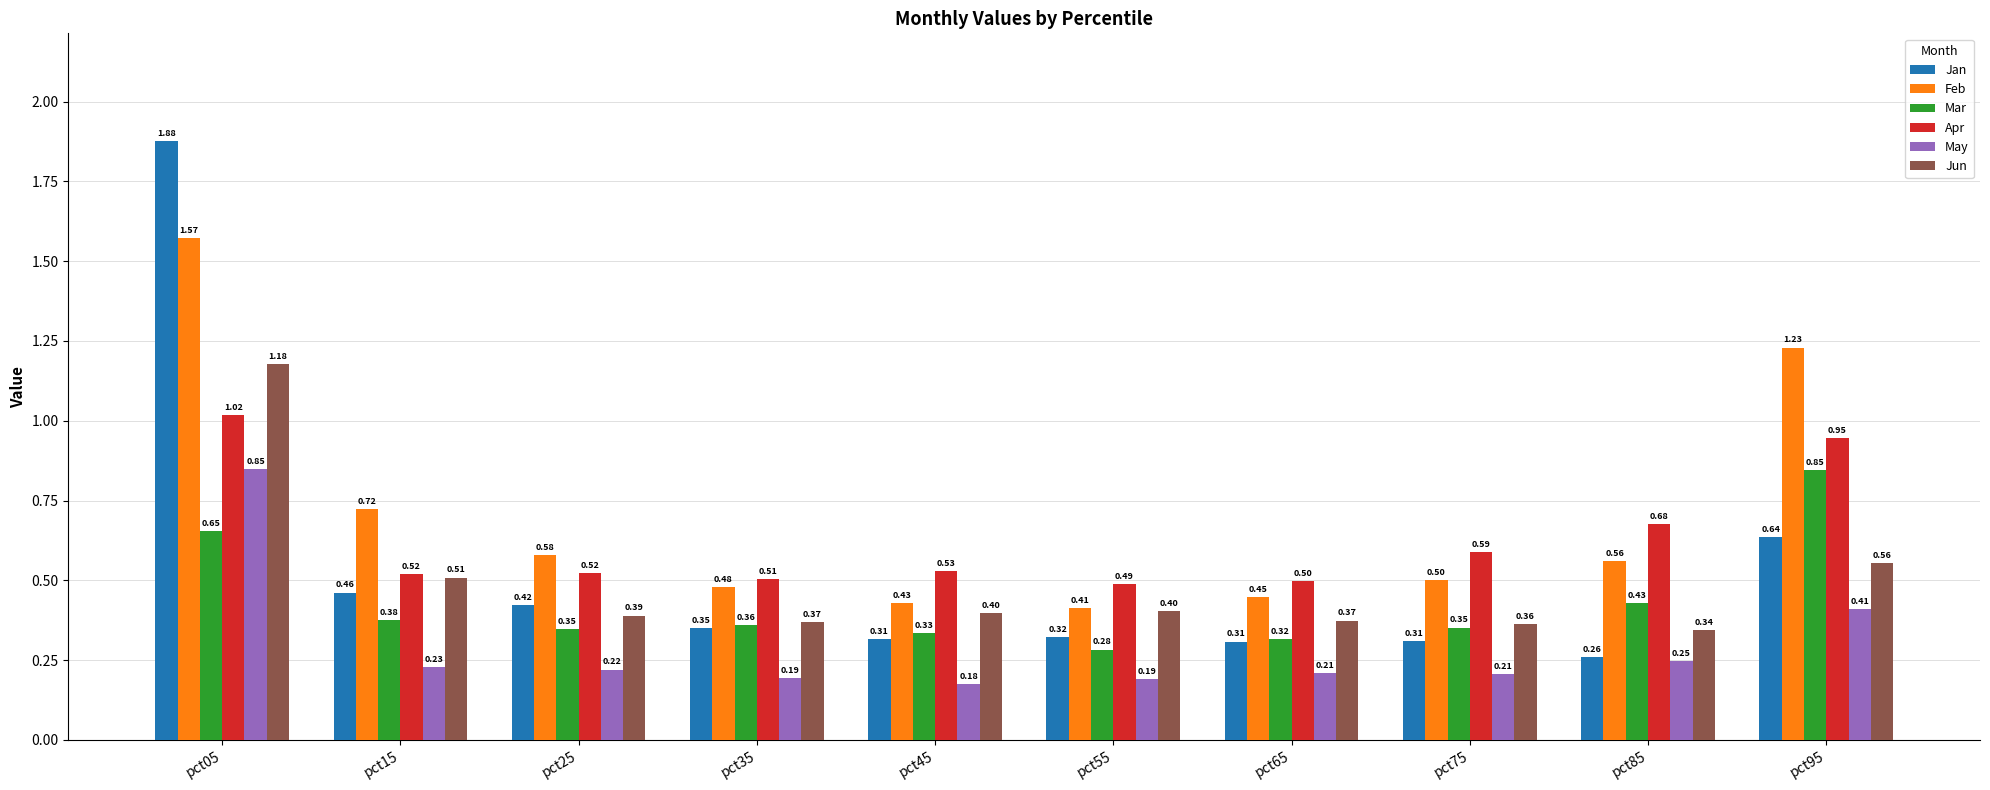

Rank the series at pct05 from highest to lowest value.

Jan, Feb, Jun, Apr, May, Mar